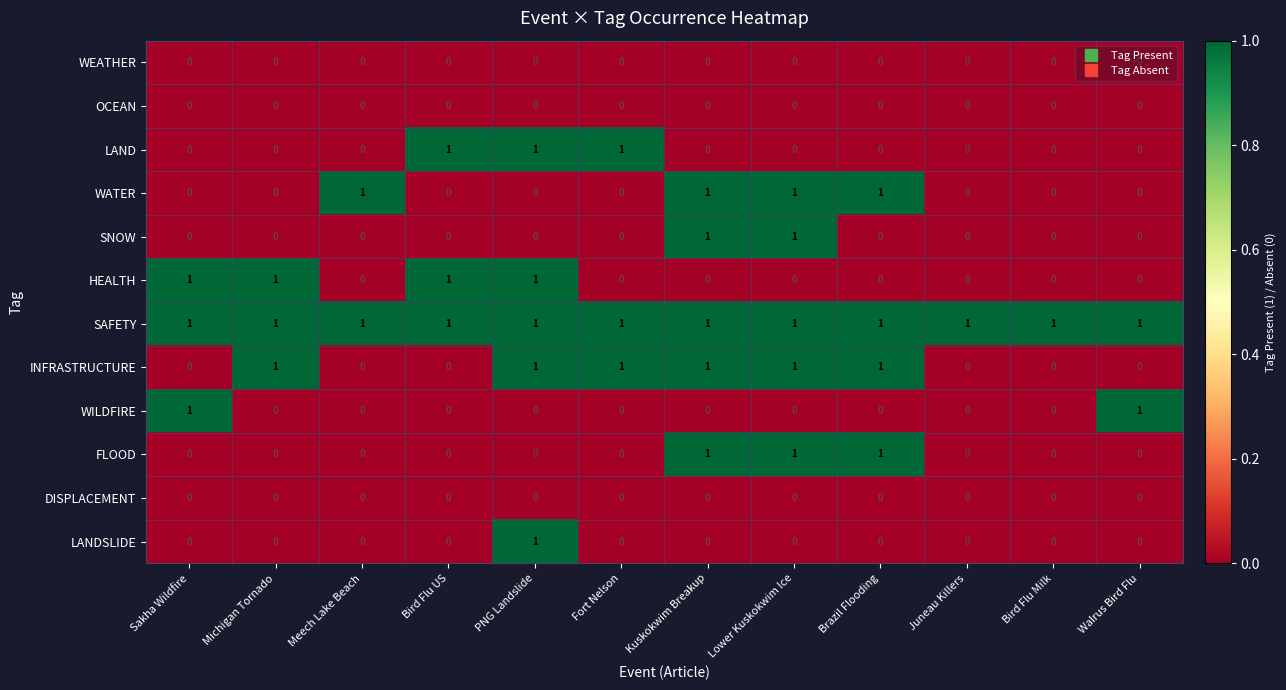

Count the WATER values in the range 0 to 1.

12